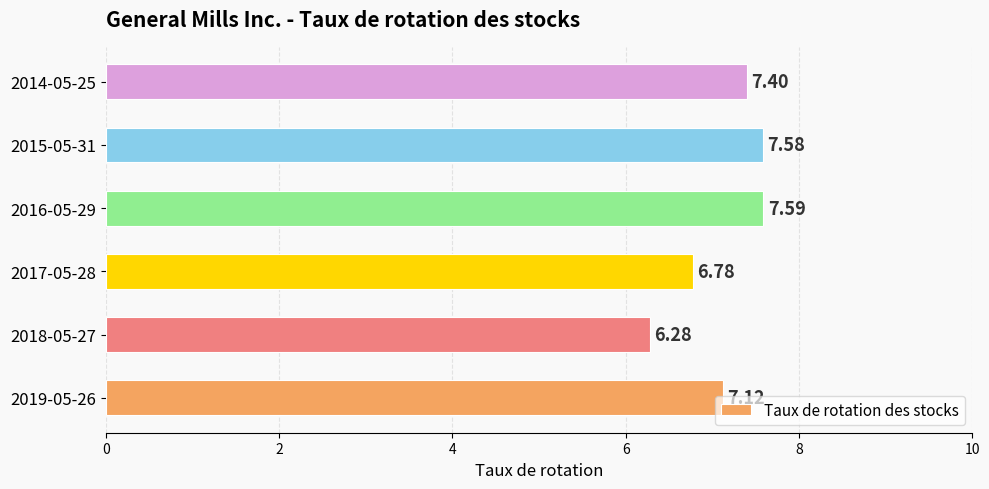

Which category has the highest value across all series?

2016-05-29